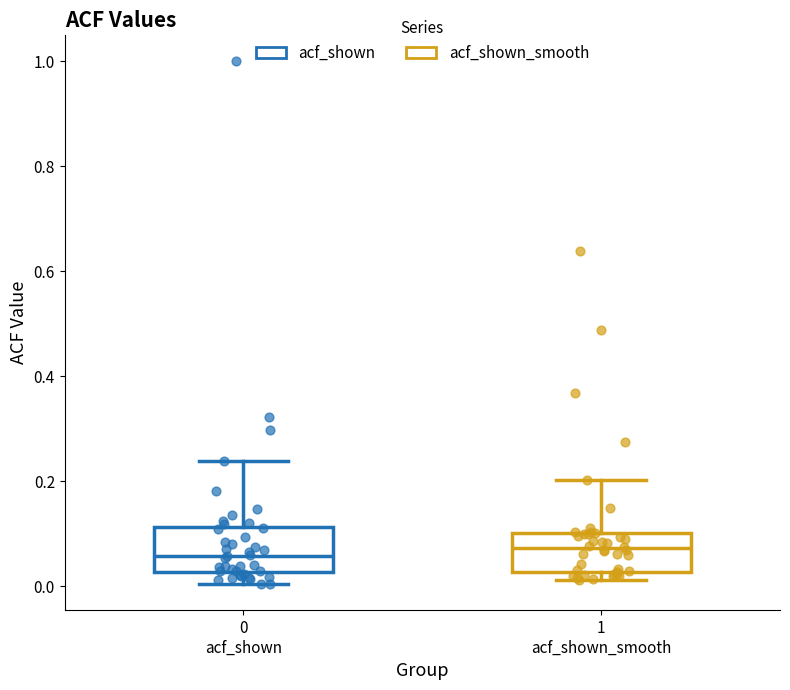

Reading left to right, transcribe this box plot: for each box, give where its median line is, the range the box spans, and where its two whiskers end, as read against the y-axis. The values are not printed on the chart, so give them approximately, as read against the axis.

0 acf_shown: median 0.06, box 0.02 to 0.12, whiskers 0.00 to 0.24
1 acf_shown_smooth: median 0.08, box 0.02 to 0.10, whiskers 0.02 (just below the box's lower edge) to 0.20